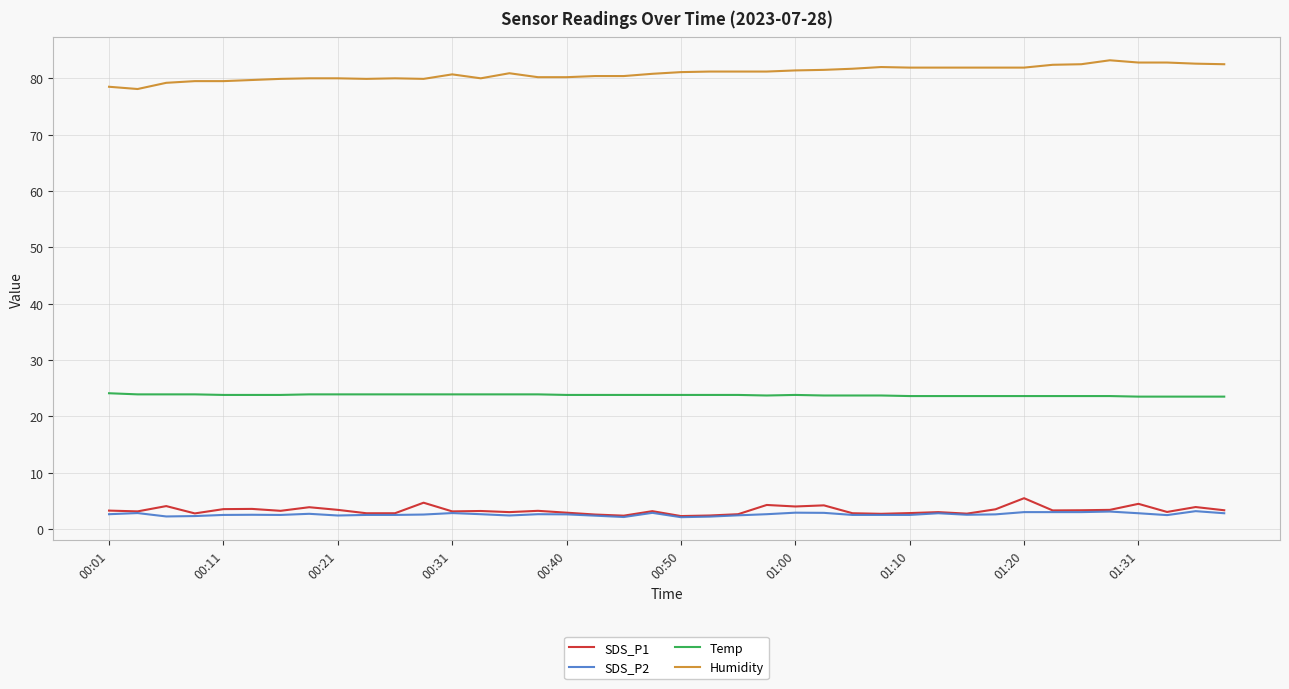

True or false: Temp and Humidity cross at least once.

False